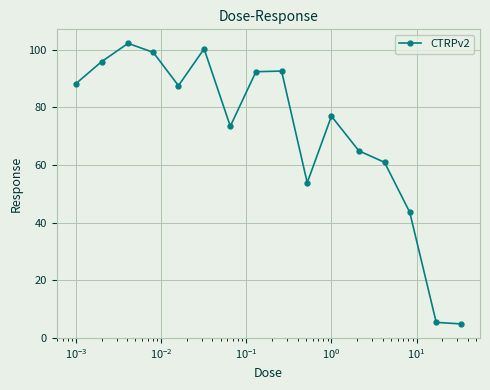

What is the value of the 8th point from the left?

92.4